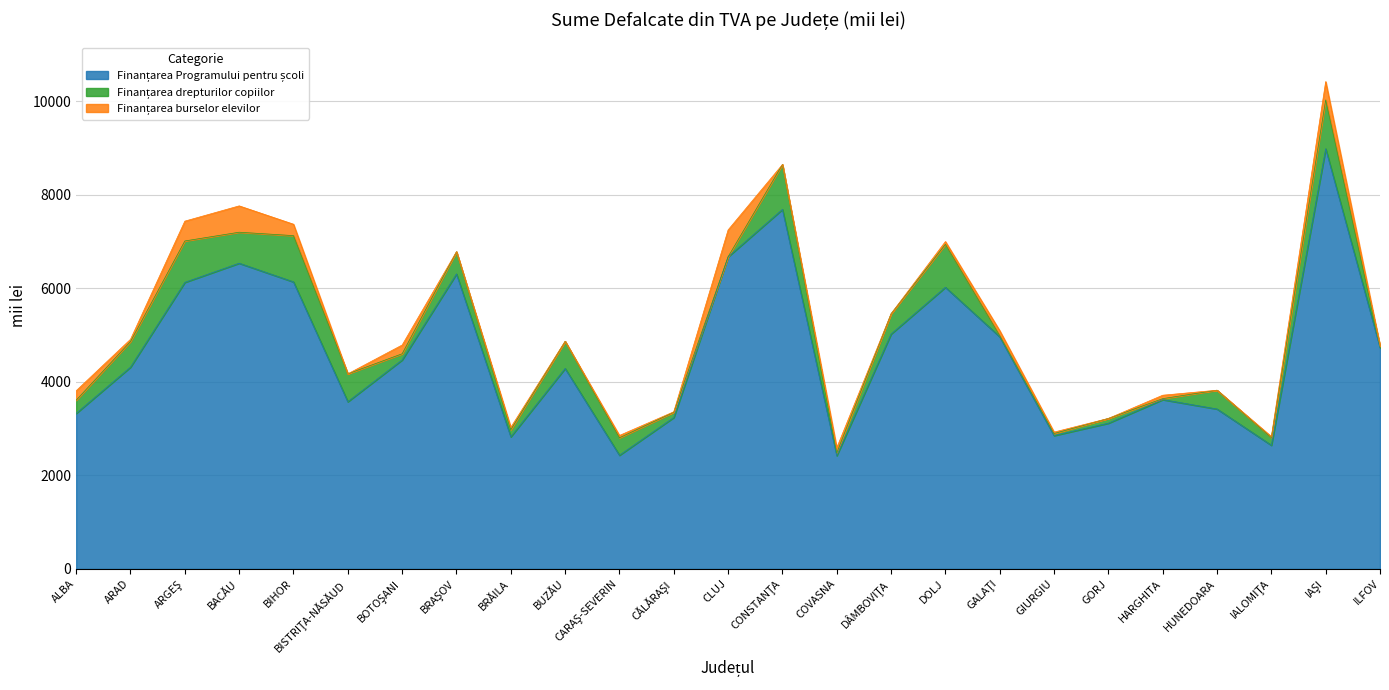

True or false: Finanțarea burselor elevilor has a value of 61 at DOLJ.

True